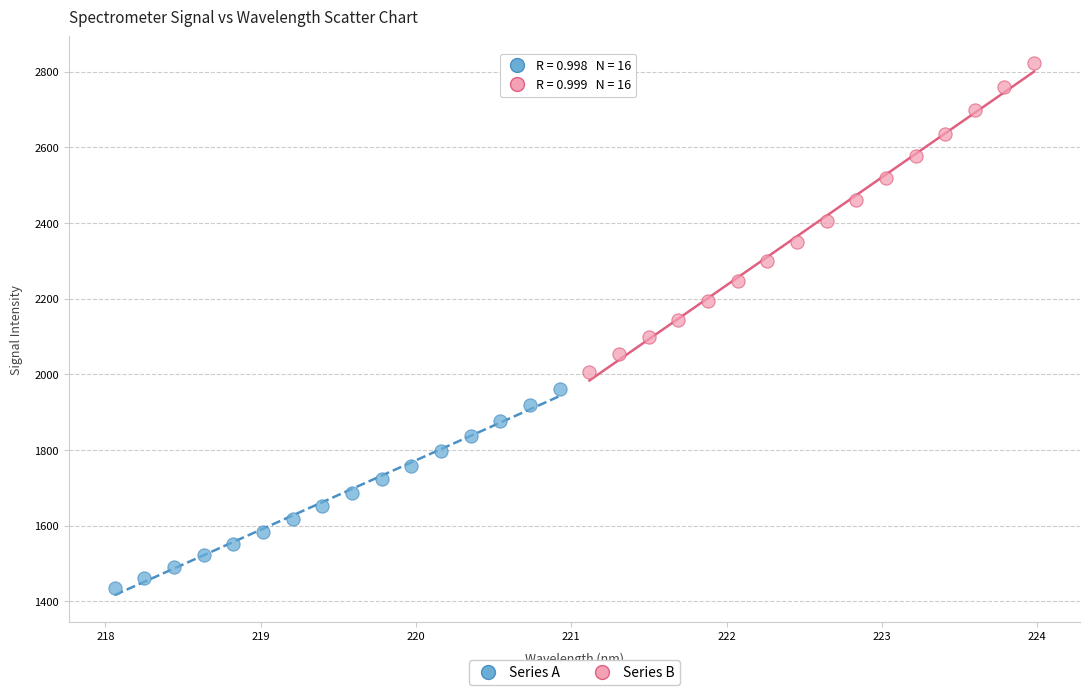

What are all the series names shown in the legend?

Series A, Series B